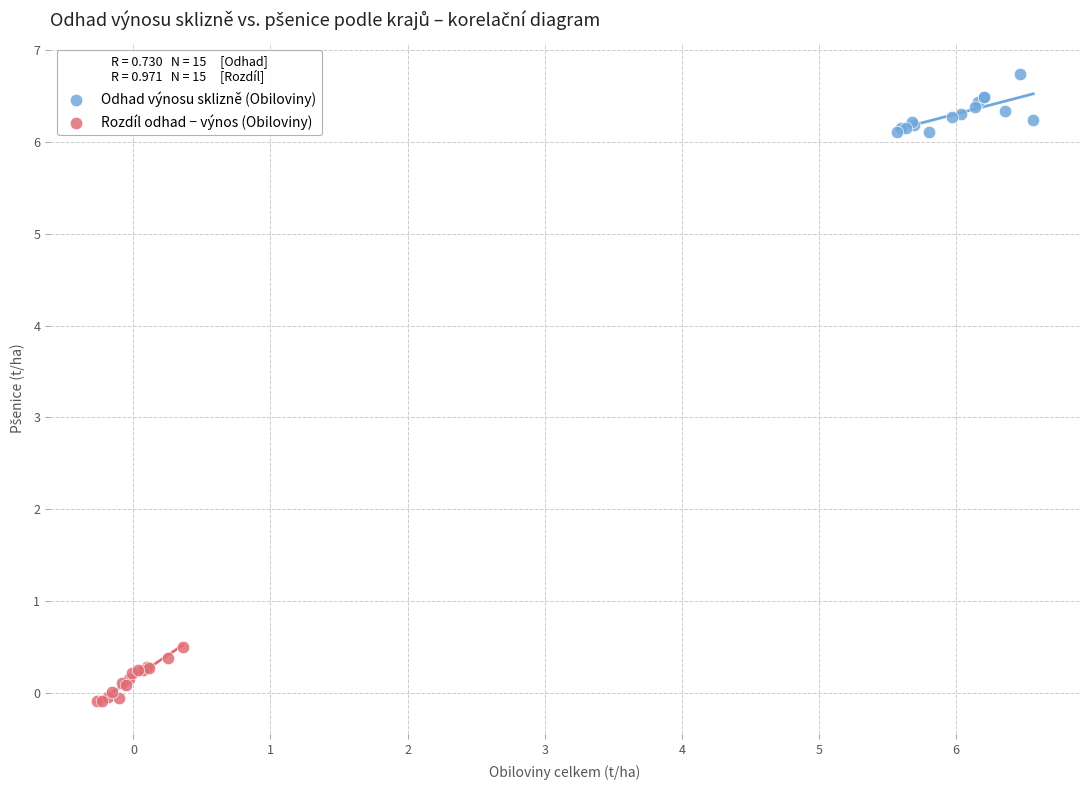

Which series contains the highest Y value?

Odhad výnosu sklizně (Obiloviny)